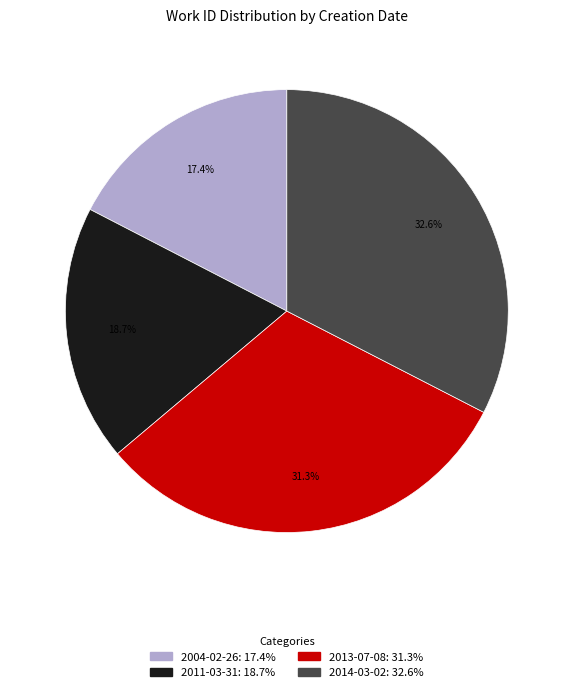

Is there any slice that represents more than half of the pie?

No